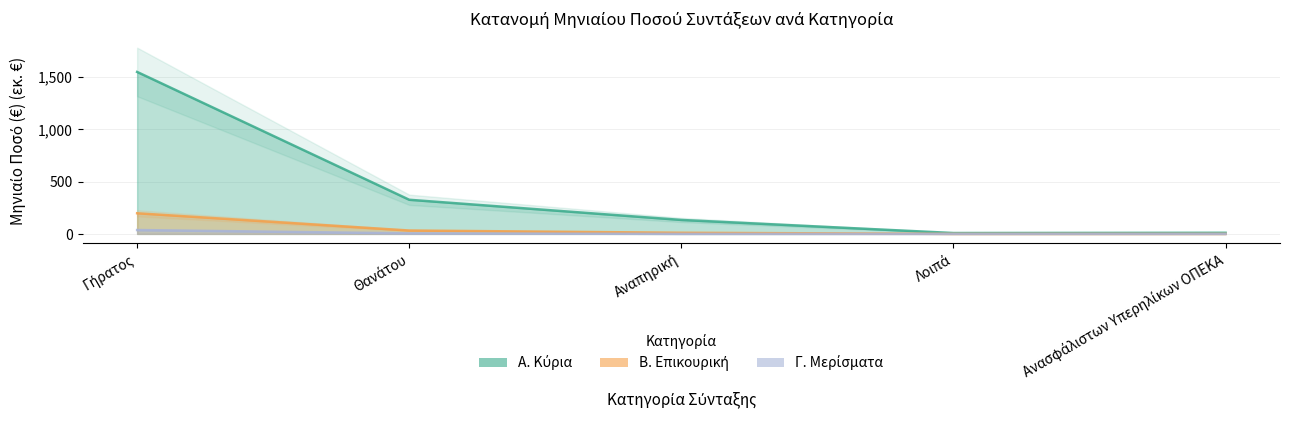

At which category is the sum across all series the highest?

Γήρατος